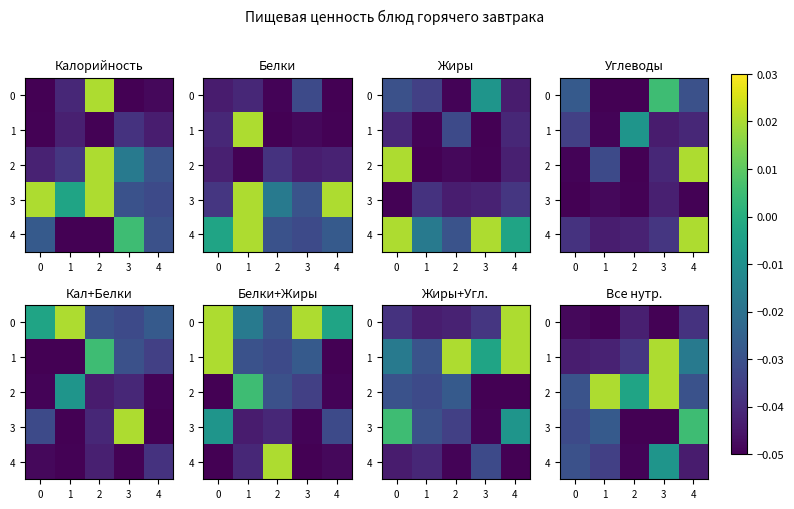

At how many categories does at least one series exceed 0?

3